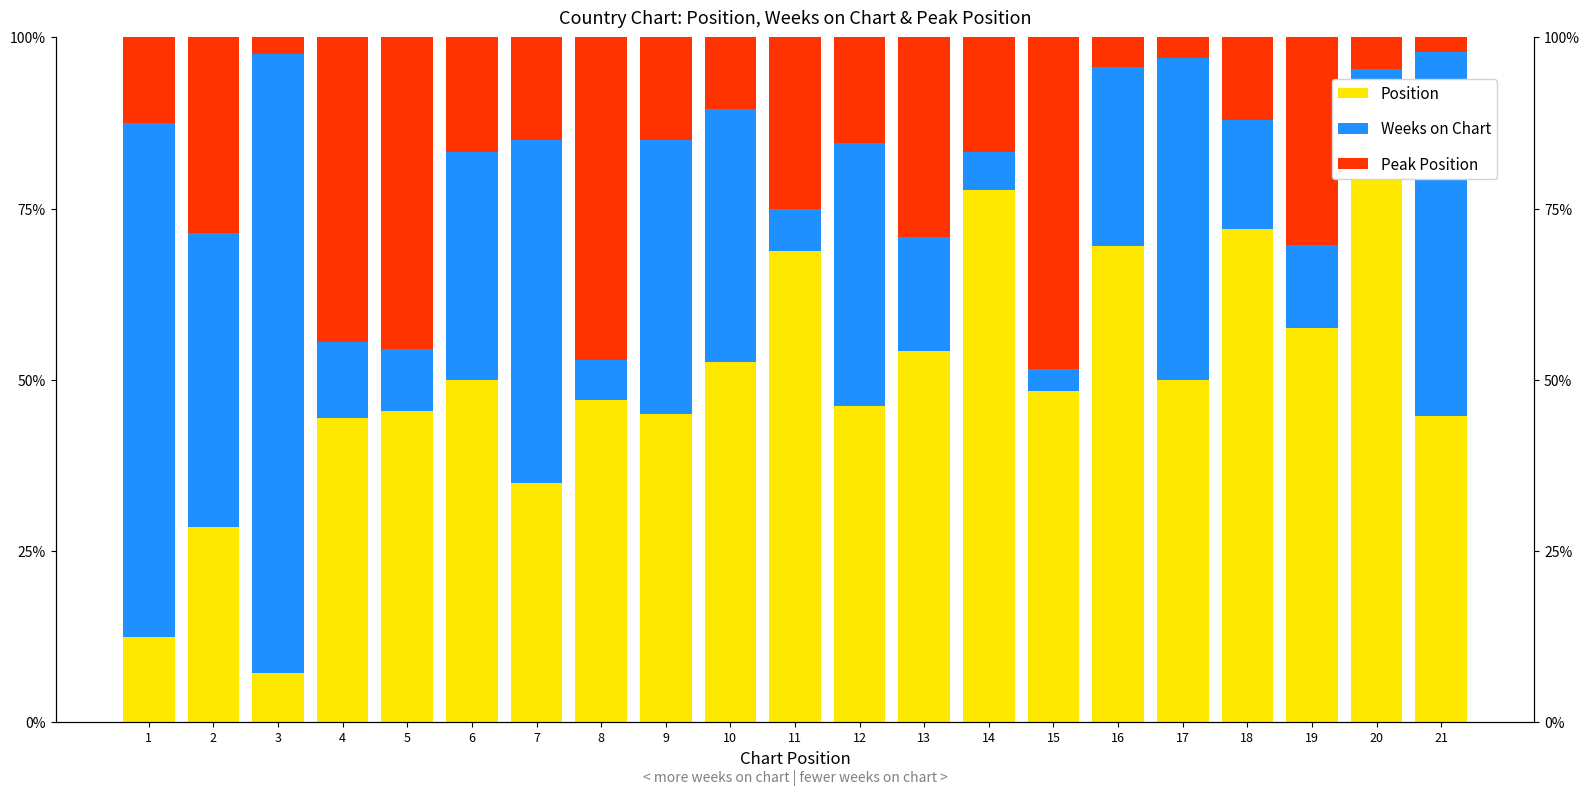

What is the maximum value shown in the chart?

90.9